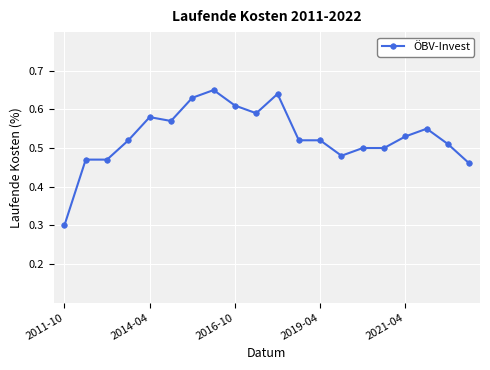

How many values are between 0 and 1?

20